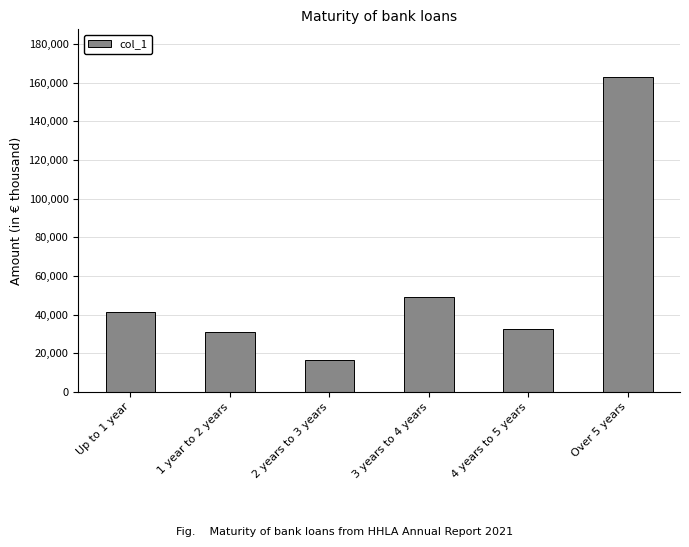

How many bars are there in total?

6